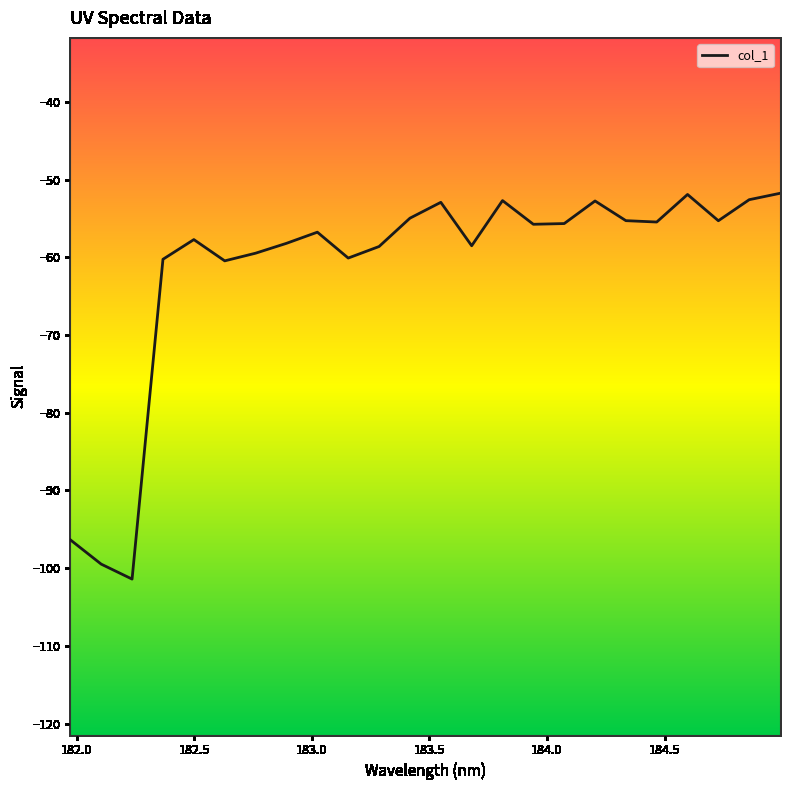

What is the maximum value shown in the chart?

-51.8